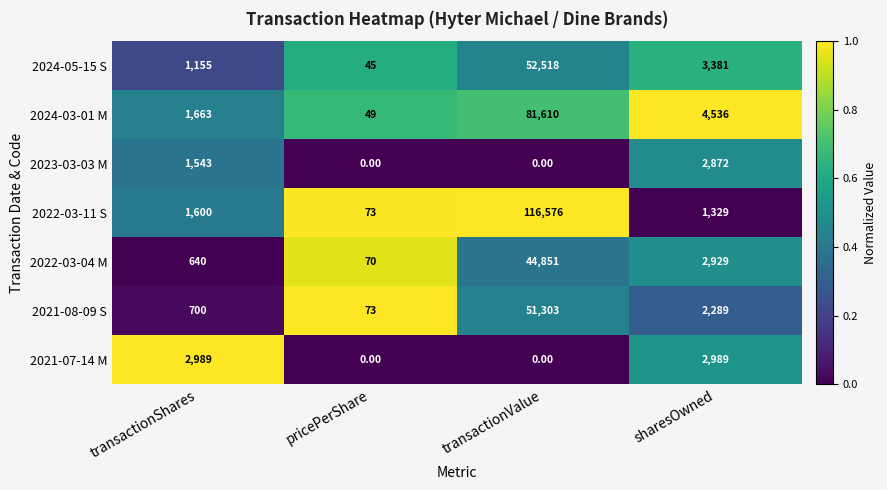

What is the difference between the highest and lowest values at sharesOwned?

3207